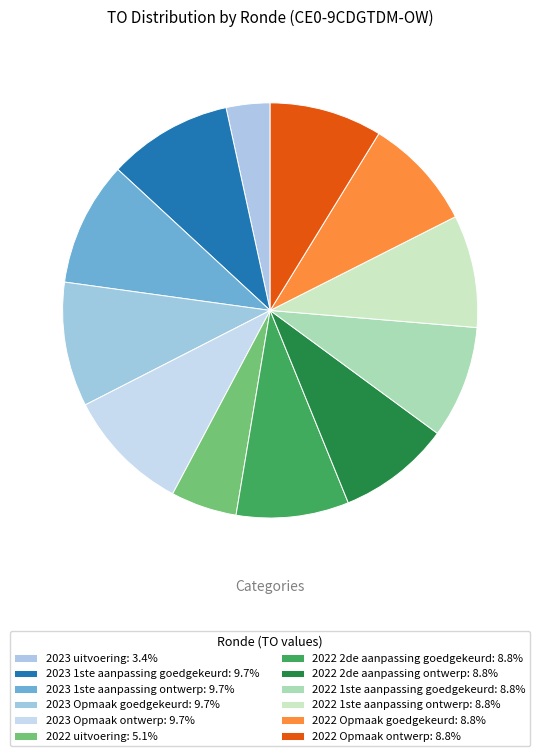

Approximately how many times larger is the value at 2023 1ste aanpassing goedgekeurd compared to 2022 uitvoering?

1.9